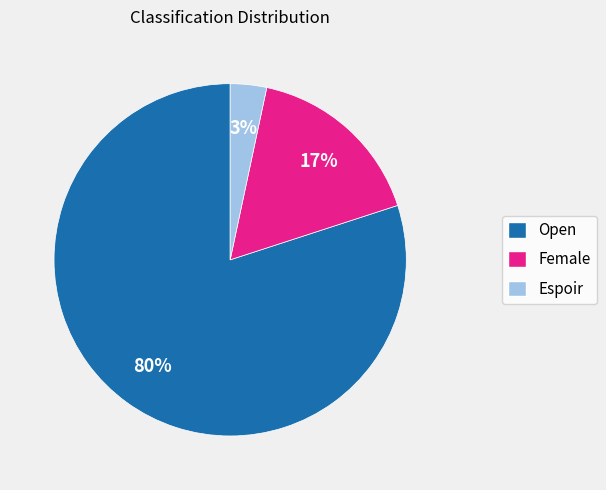

Count the number of slices in the pie.

3